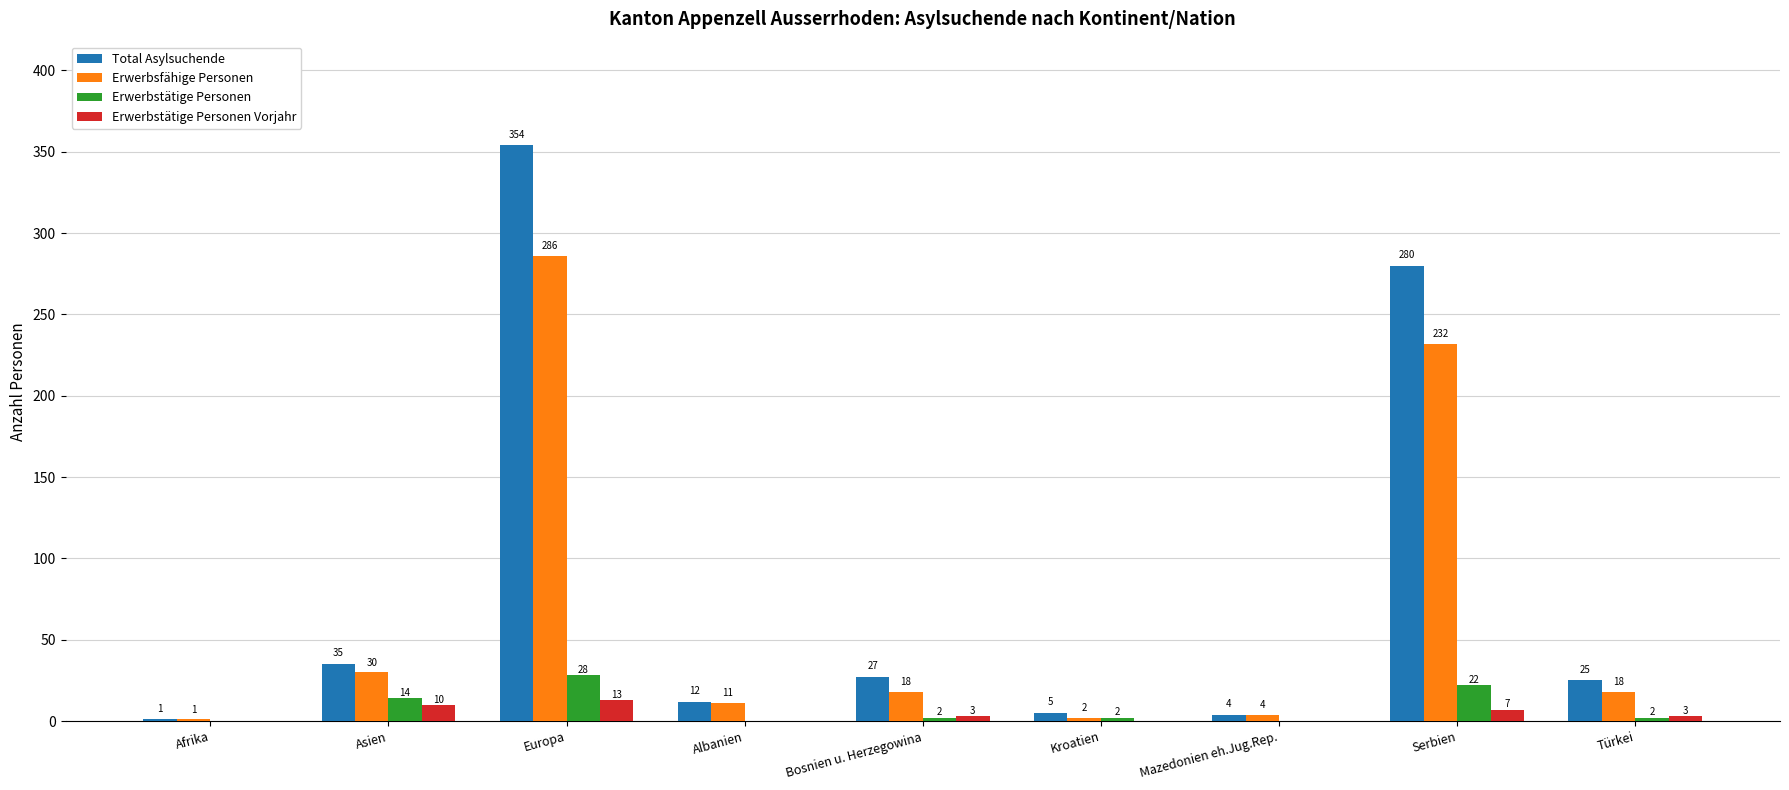

What is the sum of all Total Asylsuchende values?

743